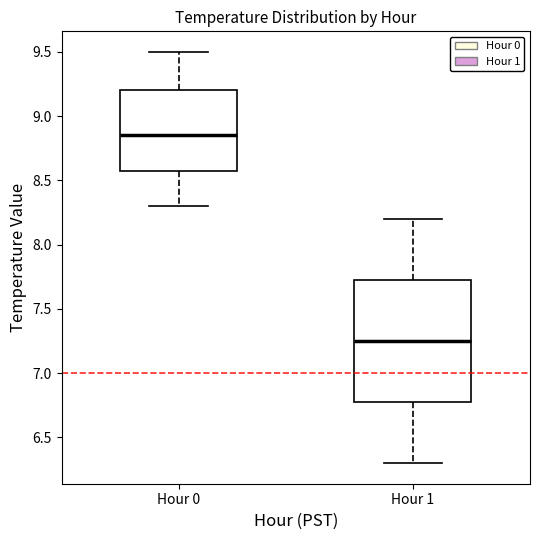

Comparing the boxes themselves (not the whiskers), which one is the tallest?

Hour 1